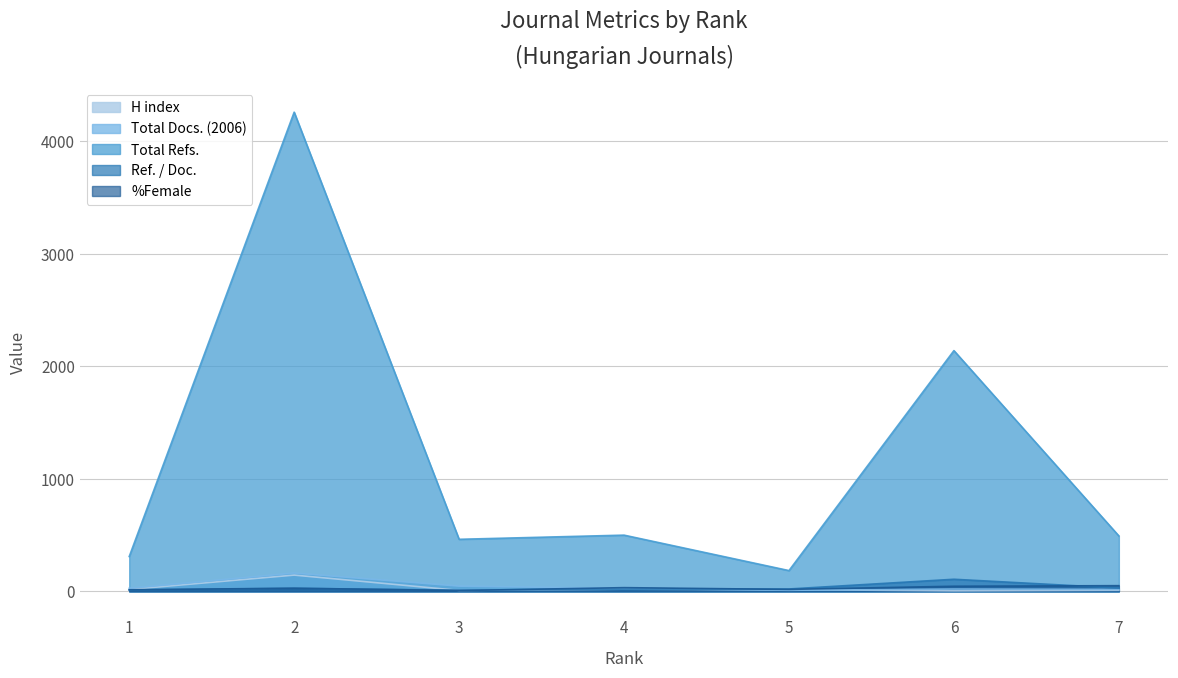

What is the highest value of the Total Docs. (2006) series?

162.0